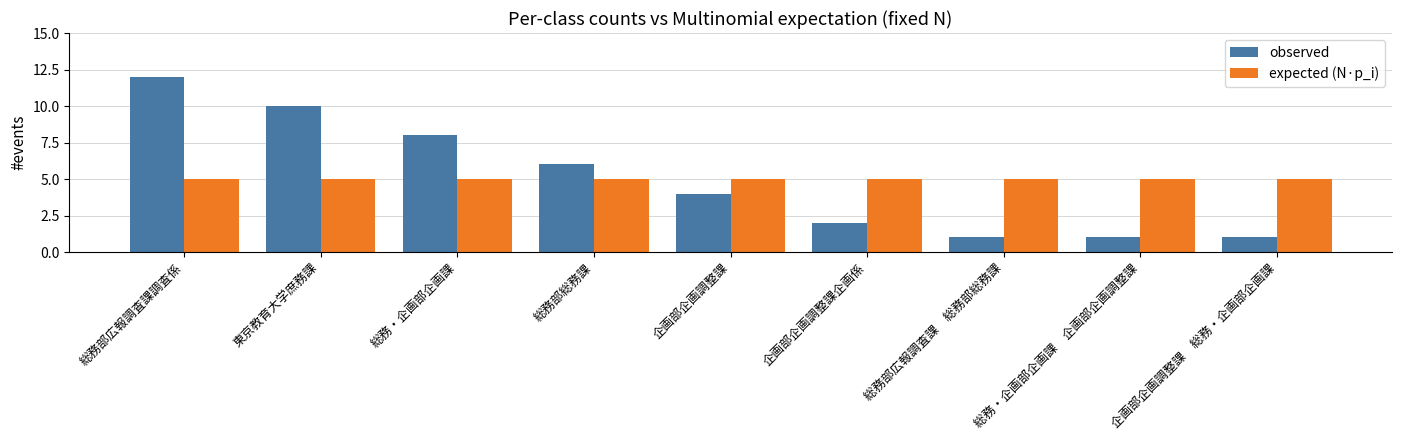

What are all the series names shown in the legend?

observed, expected (N·p_i)